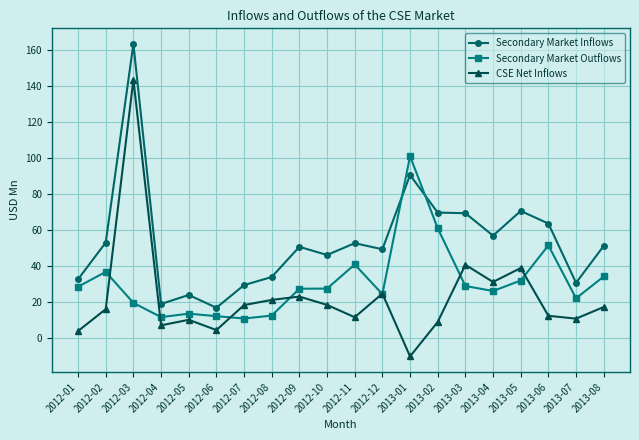

What is the difference between the highest and lowest values at 2013-08?

33.9